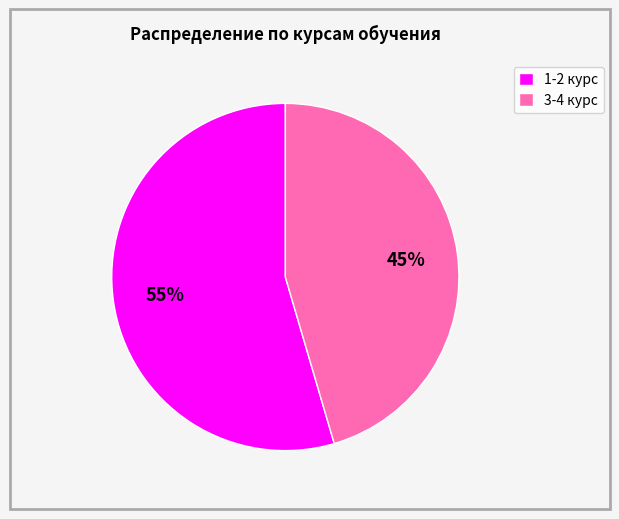

Is there any slice that represents more than half of the pie?

Yes